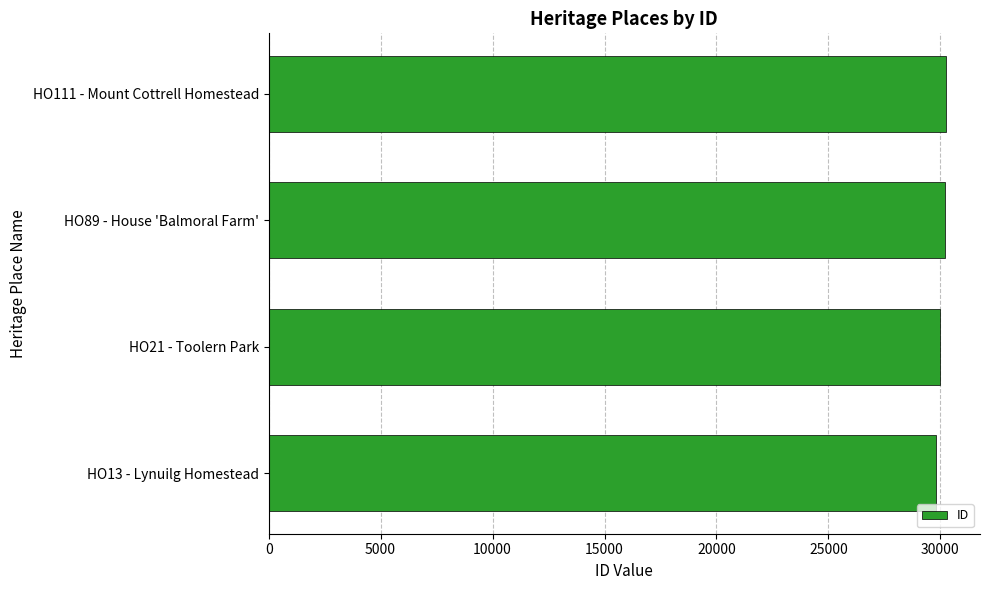

What is the average value?

30054